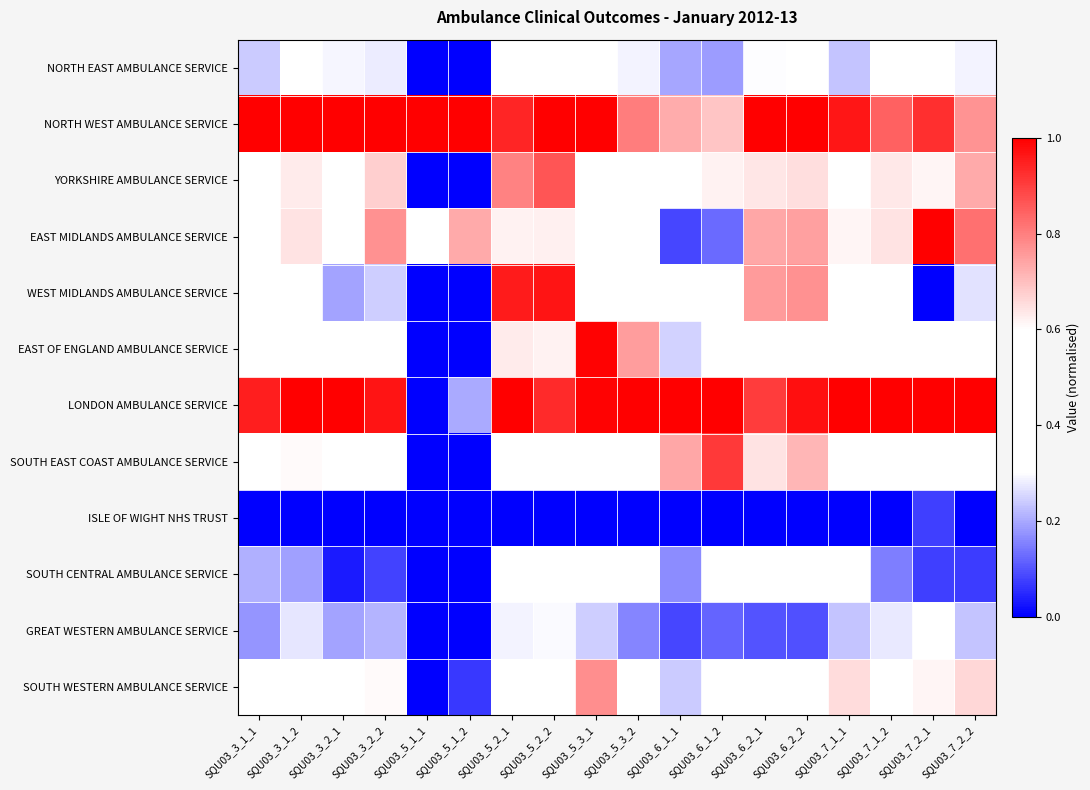

Reading left to right, transcribe all the data shown in this chart.

NORTH EAST AMBULANCE SERVICE: SQU03_3_1_1=0.2	SQU03_3_1_2=0.4	SQU03_3_2_1=0.3	SQU03_3_2_2=0.3	SQU03_5_1_1=0.0	SQU03_5_1_2=0.0	SQU03_5_2_1=0.6	SQU03_5_2_2=0.6	SQU03_5_3_1=0.4	SQU03_5_3_2=0.3	SQU03_6_1_1=0.2	SQU03_6_1_2=0.2	SQU03_6_2_1=0.3	SQU03_6_2_2=0.3	SQU03_7_1_1=0.2	SQU03_7_1_2=0.4	SQU03_7_2_1=0.5	SQU03_7_2_2=0.3
NORTH WEST AMBULANCE SERVICE: SQU03_3_1_1=1.0	SQU03_3_1_2=1.0	SQU03_3_2_1=1.0	SQU03_3_2_2=1.0	SQU03_5_1_1=1.0	SQU03_5_1_2=1.0	SQU03_5_2_1=0.9	SQU03_5_2_2=1.0	SQU03_5_3_1=1.0	SQU03_5_3_2=0.8	SQU03_6_1_1=0.7	SQU03_6_1_2=0.7	SQU03_6_2_1=1.0	SQU03_6_2_2=1.0	SQU03_7_1_1=1.0	SQU03_7_1_2=0.8	SQU03_7_2_1=0.9	SQU03_7_2_2=0.8
YORKSHIRE AMBULANCE SERVICE: SQU03_3_1_1=0.4	SQU03_3_1_2=0.6	SQU03_3_2_1=0.4	SQU03_3_2_2=0.7	SQU03_5_1_1=0.0	SQU03_5_1_2=0.0	SQU03_5_2_1=0.8	SQU03_5_2_2=0.9	SQU03_5_3_1=0.5	SQU03_5_3_2=0.4	SQU03_6_1_1=0.5	SQU03_6_1_2=0.6	SQU03_6_2_1=0.6	SQU03_6_2_2=0.7	SQU03_7_1_1=0.5	SQU03_7_1_2=0.6	SQU03_7_2_1=0.6	SQU03_7_2_2=0.7
EAST MIDLANDS AMBULANCE SERVICE: SQU03_3_1_1=0.4	SQU03_3_1_2=0.6	SQU03_3_2_1=0.5	SQU03_3_2_2=0.8	SQU03_5_1_1=0.4	SQU03_5_1_2=0.7	SQU03_5_2_1=0.6	SQU03_5_2_2=0.6	SQU03_5_3_1=0.4	SQU03_5_3_2=0.4	SQU03_6_1_1=0.1	SQU03_6_1_2=0.1	SQU03_6_2_1=0.7	SQU03_6_2_2=0.7	SQU03_7_1_1=0.6	SQU03_7_1_2=0.6	SQU03_7_2_1=1.0	SQU03_7_2_2=0.8
WEST MIDLANDS AMBULANCE SERVICE: SQU03_3_1_1=0.5	SQU03_3_1_2=0.4	SQU03_3_2_1=0.2	SQU03_3_2_2=0.2	SQU03_5_1_1=0.0	SQU03_5_1_2=0.0	SQU03_5_2_1=1.0	SQU03_5_2_2=1.0	SQU03_5_3_1=0.5	SQU03_5_3_2=0.4	SQU03_6_1_1=0.4	SQU03_6_1_2=0.4	SQU03_6_2_1=0.8	SQU03_6_2_2=0.8	SQU03_7_1_1=0.5	SQU03_7_1_2=0.4	SQU03_7_2_1=0.0	SQU03_7_2_2=0.3
EAST OF ENGLAND AMBULANCE SERVICE: SQU03_3_1_1=0.4	SQU03_3_1_2=0.6	SQU03_3_2_1=0.4	SQU03_3_2_2=0.5	SQU03_5_1_1=0.0	SQU03_5_1_2=0.0	SQU03_5_2_1=0.6	SQU03_5_2_2=0.6	SQU03_5_3_1=1.0	SQU03_5_3_2=0.8	SQU03_6_1_1=0.2	SQU03_6_1_2=0.4	SQU03_6_2_1=0.6	SQU03_6_2_2=0.6	SQU03_7_1_1=0.6	SQU03_7_1_2=0.6	SQU03_7_2_1=0.5	SQU03_7_2_2=0.5
LONDON AMBULANCE SERVICE: SQU03_3_1_1=1.0	SQU03_3_1_2=1.0	SQU03_3_2_1=1.0	SQU03_3_2_2=1.0	SQU03_5_1_1=0.0	SQU03_5_1_2=0.2	SQU03_5_2_1=1.0	SQU03_5_2_2=0.9	SQU03_5_3_1=1.0	SQU03_5_3_2=1.0	SQU03_6_1_1=1.0	SQU03_6_1_2=1.0	SQU03_6_2_1=0.9	SQU03_6_2_2=1.0	SQU03_7_1_1=1.0	SQU03_7_1_2=1.0	SQU03_7_2_1=1.0	SQU03_7_2_2=1.0
SOUTH EAST COAST AMBULANCE SERVICE: SQU03_3_1_1=0.5	SQU03_3_1_2=0.6	SQU03_3_2_1=0.5	SQU03_3_2_2=0.6	SQU03_5_1_1=0.0	SQU03_5_1_2=0.0	SQU03_5_2_1=0.5	SQU03_5_2_2=0.4	SQU03_5_3_1=0.5	SQU03_5_3_2=0.4	SQU03_6_1_1=0.7	SQU03_6_1_2=0.9	SQU03_6_2_1=0.6	SQU03_6_2_2=0.7	SQU03_7_1_1=0.5	SQU03_7_1_2=0.6	SQU03_7_2_1=0.5	SQU03_7_2_2=0.6
ISLE OF WIGHT NHS TRUST: SQU03_3_1_1=0.0	SQU03_3_1_2=0.0	SQU03_3_2_1=0.0	SQU03_3_2_2=0.0	SQU03_5_1_1=0.0	SQU03_5_1_2=0.0	SQU03_5_2_1=0.0	SQU03_5_2_2=0.0	SQU03_5_3_1=0.0	SQU03_5_3_2=0.0	SQU03_6_1_1=0.0	SQU03_6_1_2=0.0	SQU03_6_2_1=0.0	SQU03_6_2_2=0.0	SQU03_7_1_1=0.0	SQU03_7_1_2=0.0	SQU03_7_2_1=0.1	SQU03_7_2_2=0.0
SOUTH CENTRAL AMBULANCE SERVICE: SQU03_3_1_1=0.2	SQU03_3_1_2=0.2	SQU03_3_2_1=0.0	SQU03_3_2_2=0.1	SQU03_5_1_1=0.0	SQU03_5_1_2=0.0	SQU03_5_2_1=0.5	SQU03_5_2_2=0.5	SQU03_5_3_1=0.3	SQU03_5_3_2=0.4	SQU03_6_1_1=0.2	SQU03_6_1_2=0.3	SQU03_6_2_1=0.5	SQU03_6_2_2=0.5	SQU03_7_1_1=0.4	SQU03_7_1_2=0.2	SQU03_7_2_1=0.1	SQU03_7_2_2=0.1
GREAT WESTERN AMBULANCE SERVICE: SQU03_3_1_1=0.2	SQU03_3_1_2=0.3	SQU03_3_2_1=0.2	SQU03_3_2_2=0.2	SQU03_5_1_1=0.0	SQU03_5_1_2=0.0	SQU03_5_2_1=0.3	SQU03_5_2_2=0.3	SQU03_5_3_1=0.2	SQU03_5_3_2=0.2	SQU03_6_1_1=0.1	SQU03_6_1_2=0.1	SQU03_6_2_1=0.1	SQU03_6_2_2=0.1	SQU03_7_1_1=0.2	SQU03_7_1_2=0.3	SQU03_7_2_1=0.5	SQU03_7_2_2=0.2
SOUTH WESTERN AMBULANCE SERVICE: SQU03_3_1_1=0.5	SQU03_3_1_2=0.6	SQU03_3_2_1=0.5	SQU03_3_2_2=0.6	SQU03_5_1_1=0.0	SQU03_5_1_2=0.1	SQU03_5_2_1=0.5	SQU03_5_2_2=0.6	SQU03_5_3_1=0.8	SQU03_5_3_2=0.6	SQU03_6_1_1=0.2	SQU03_6_1_2=0.4	SQU03_6_2_1=0.6	SQU03_6_2_2=0.6	SQU03_7_1_1=0.7	SQU03_7_1_2=0.6	SQU03_7_2_1=0.6	SQU03_7_2_2=0.7